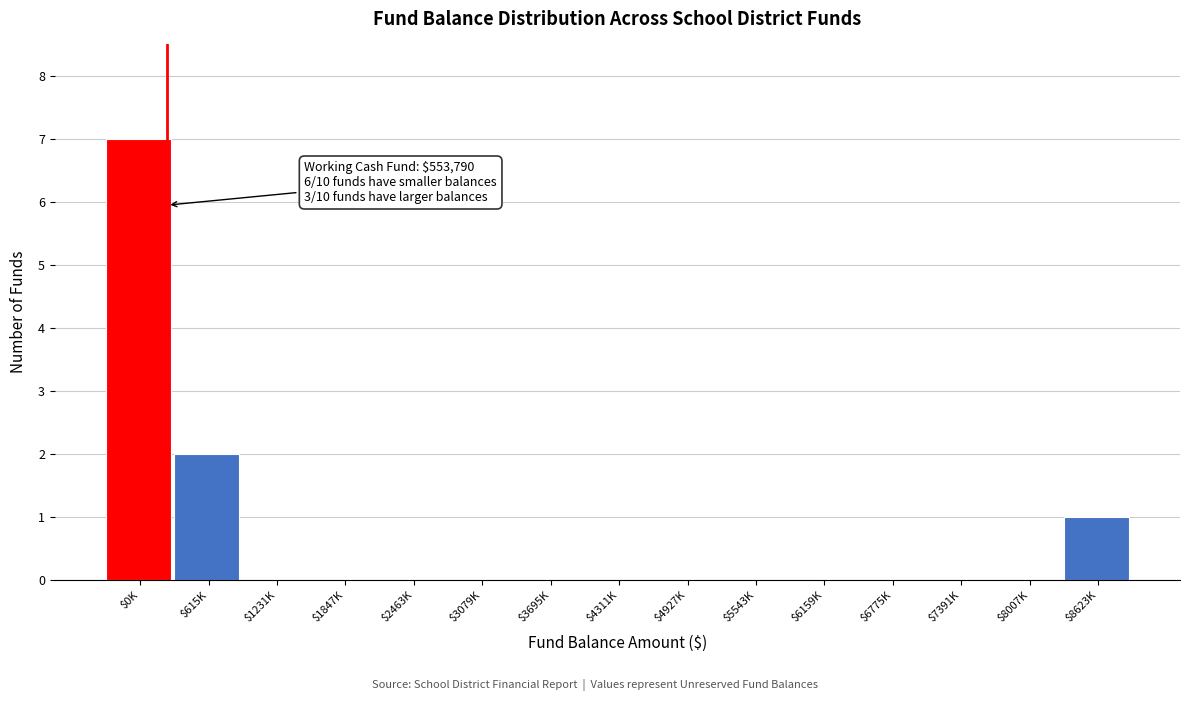

What is the sum of all values?

10